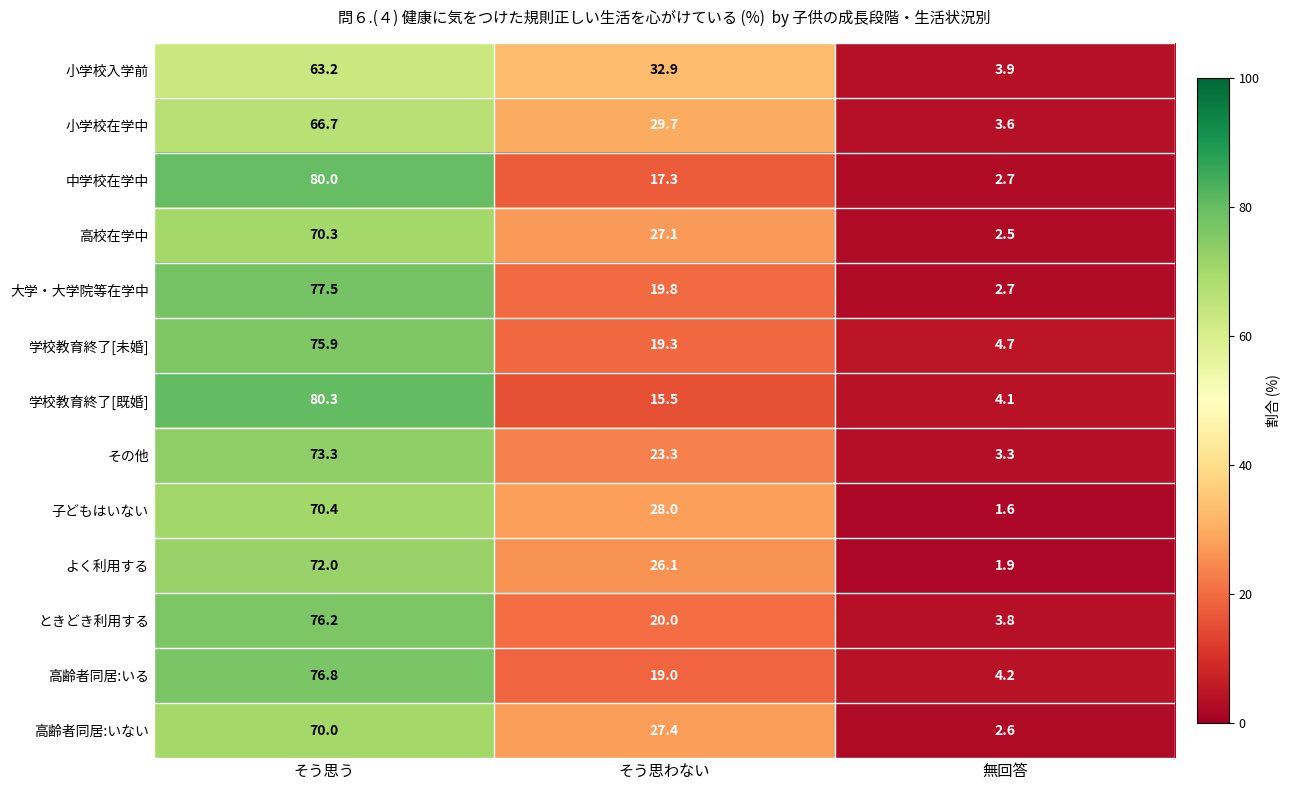

Rank the categories by 高校在学中 value from lowest to highest.

無回答, そう思わない, そう思う